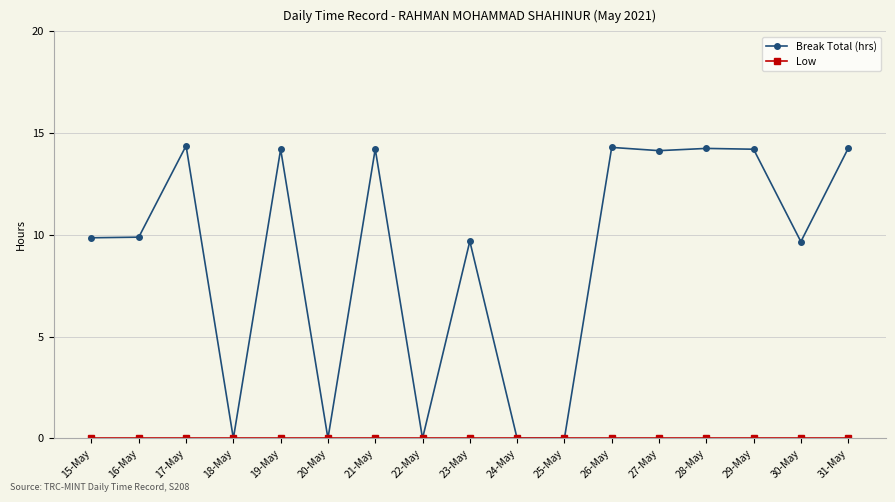

Which series has the largest total across all categories?

Break Total (hrs)